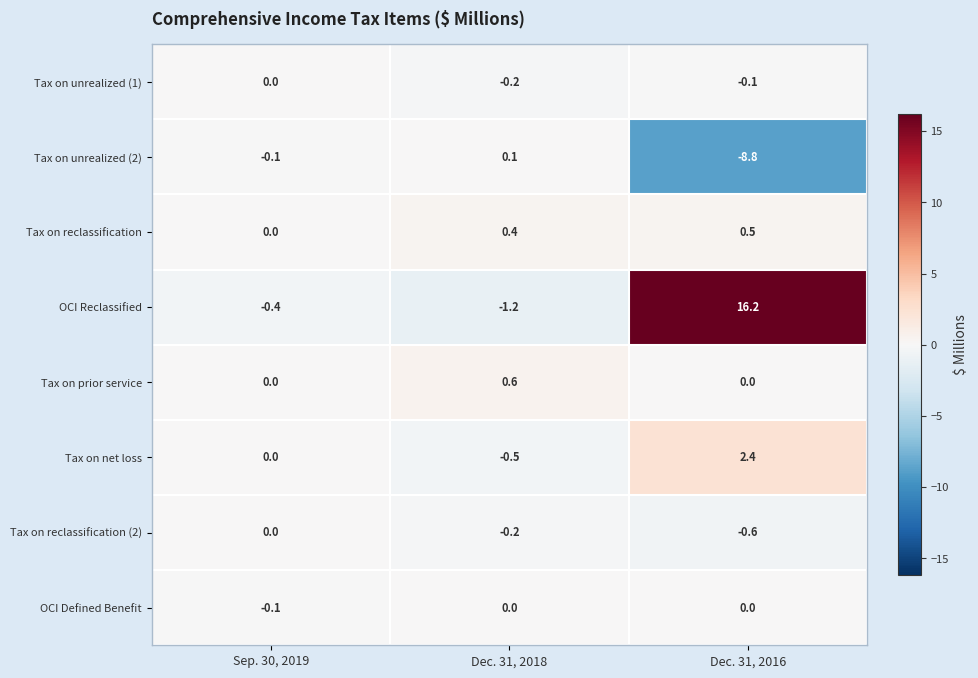

Is it true that Tax on net loss equals -1.0 at Sep. 30, 2019?

False